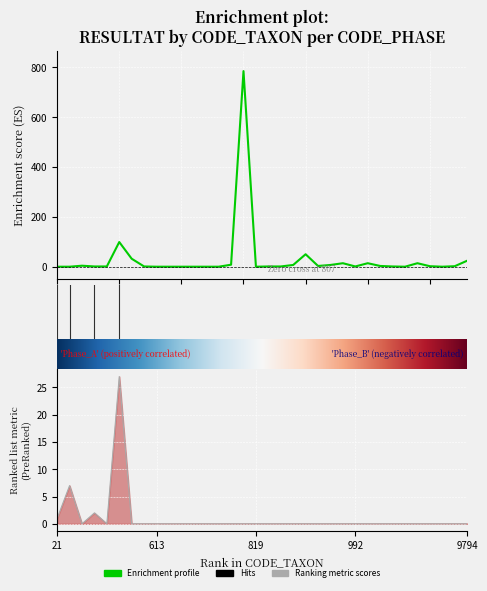

What is the total value across all series at 998?

14